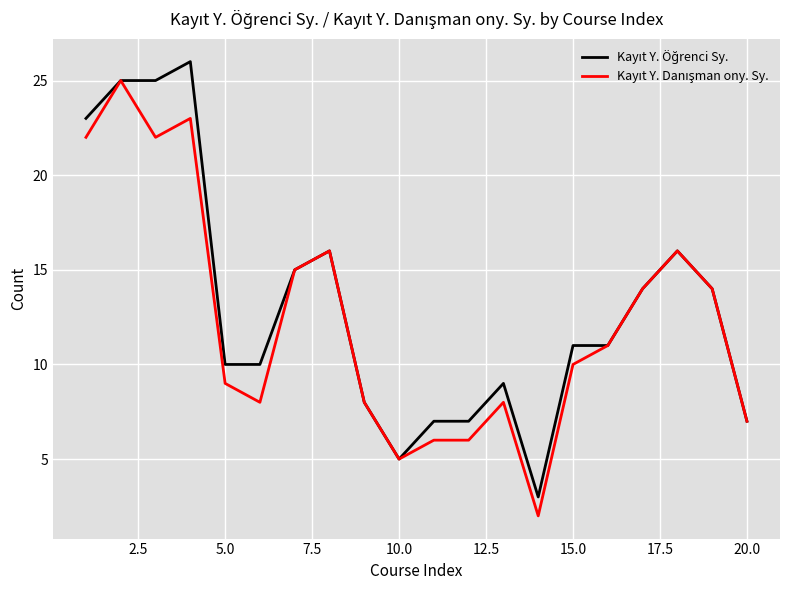

What is the greatest value displayed?

26